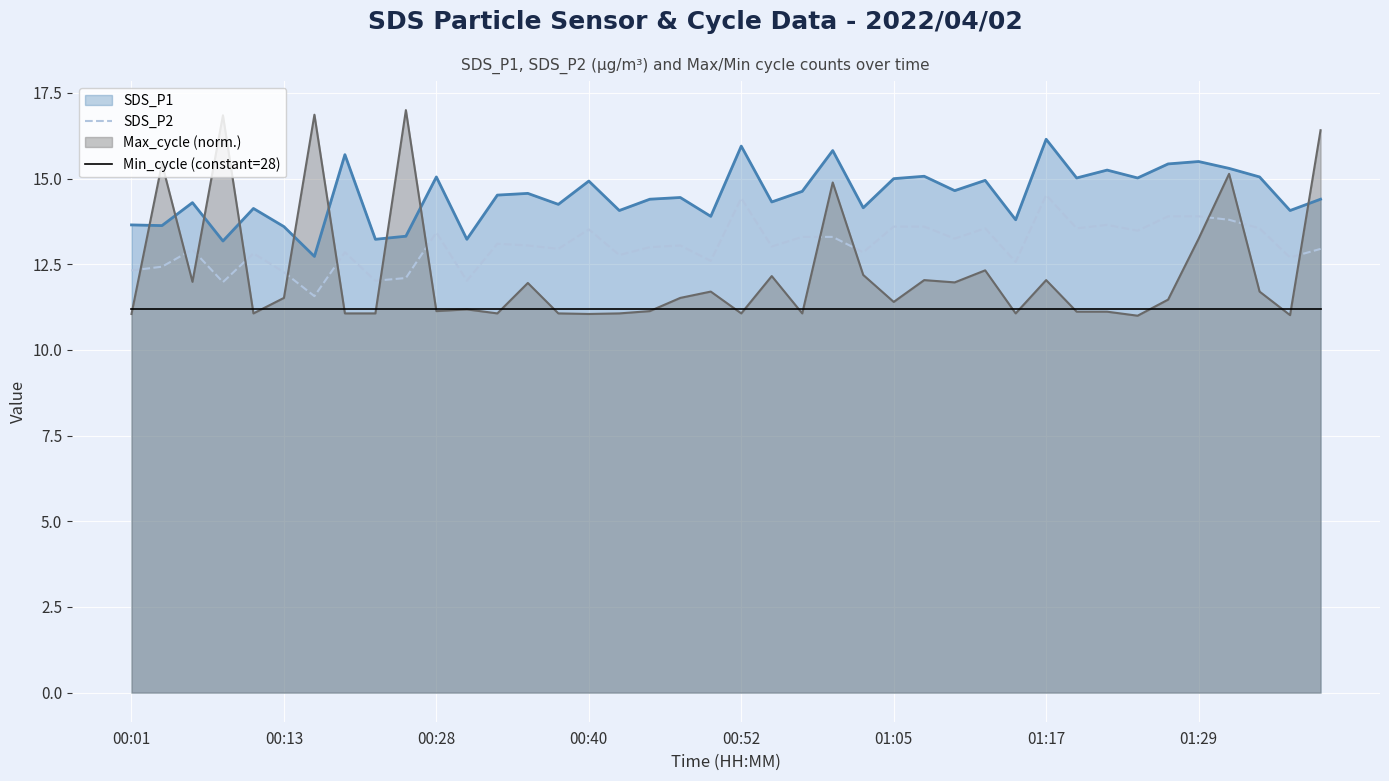

What is the lowest value of the SDS_P1 series?

12.7